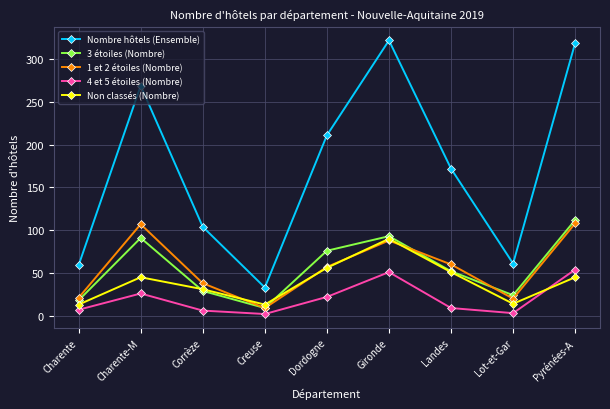

The value of Nombre hôtels (Ensemble) at Gironde is 322. True or false?

True